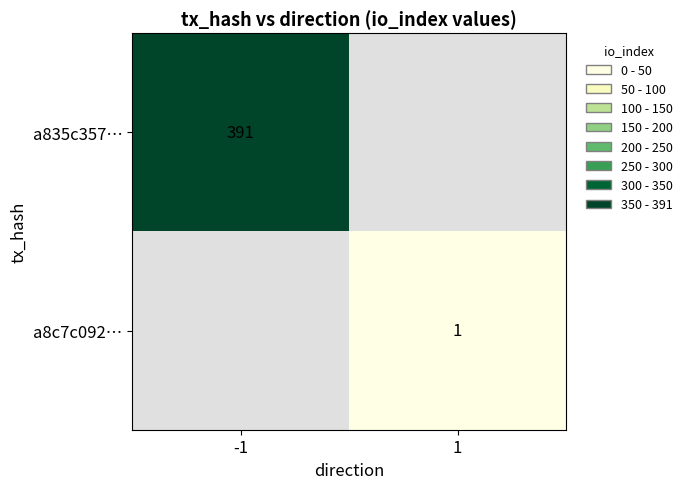

The value of a835c357… at -1 is 391. True or false?

True